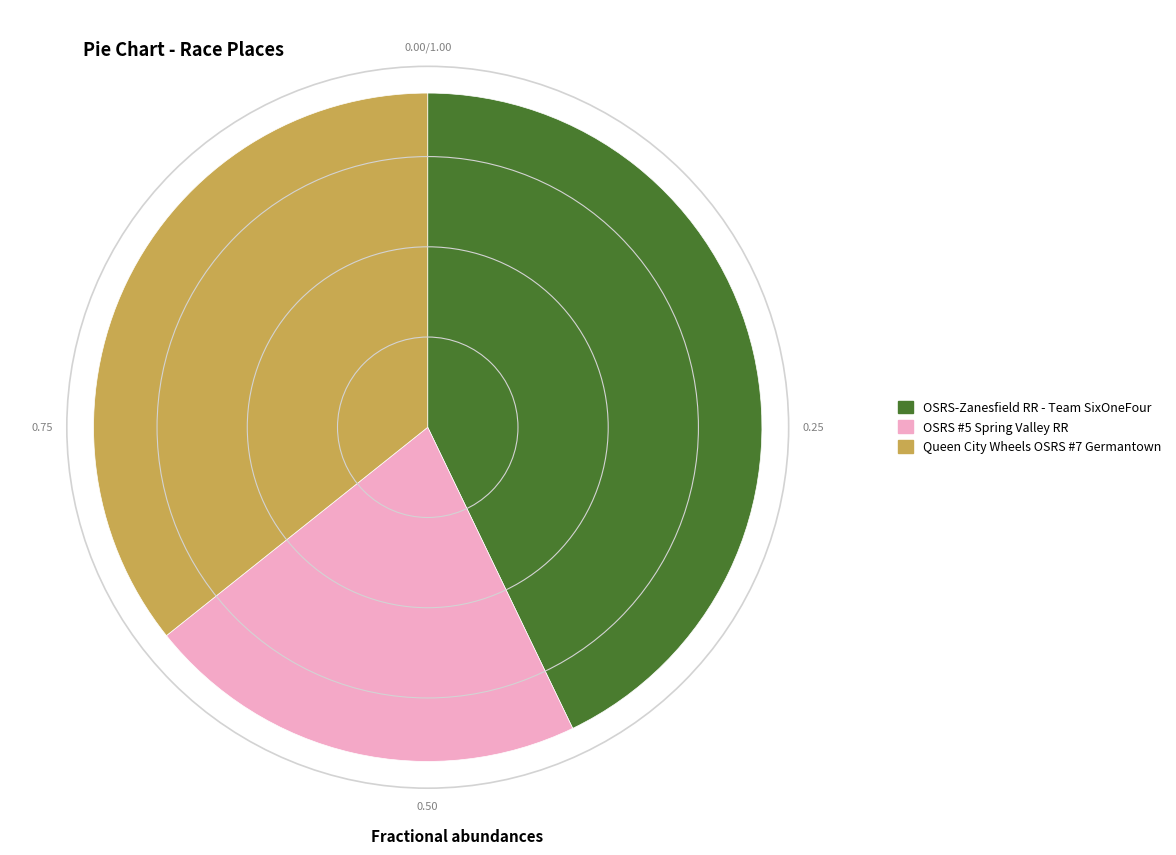

Which has a higher value, OSRS #5 Spring Valley RR or Queen City Wheels OSRS #7 Germantown?

Queen City Wheels OSRS #7 Germantown